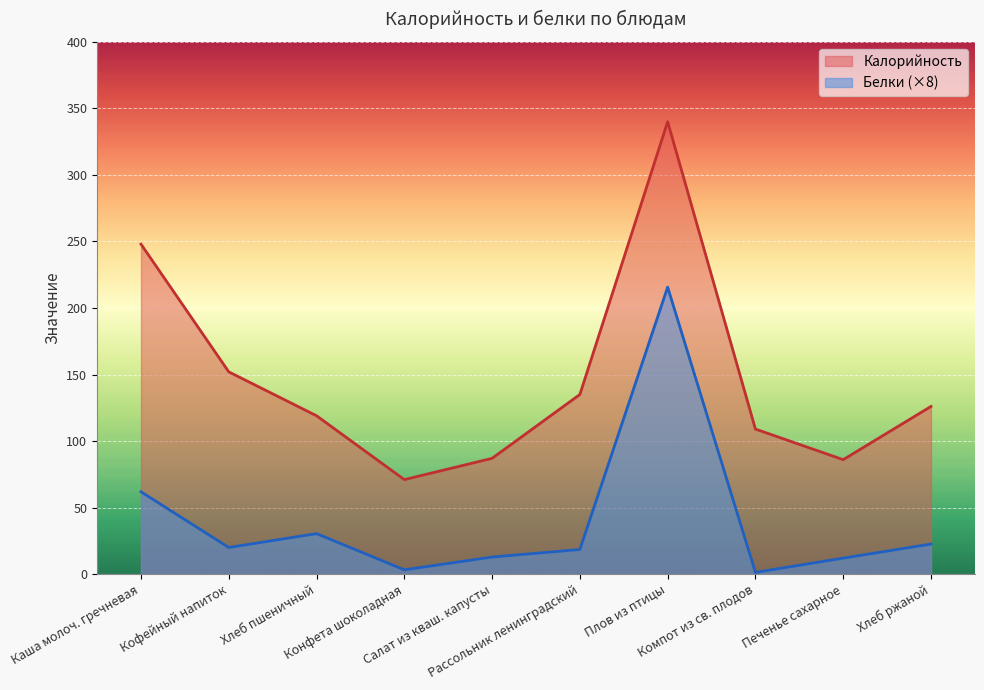

True or false: Калорийность and Белки intersect in this chart.

False